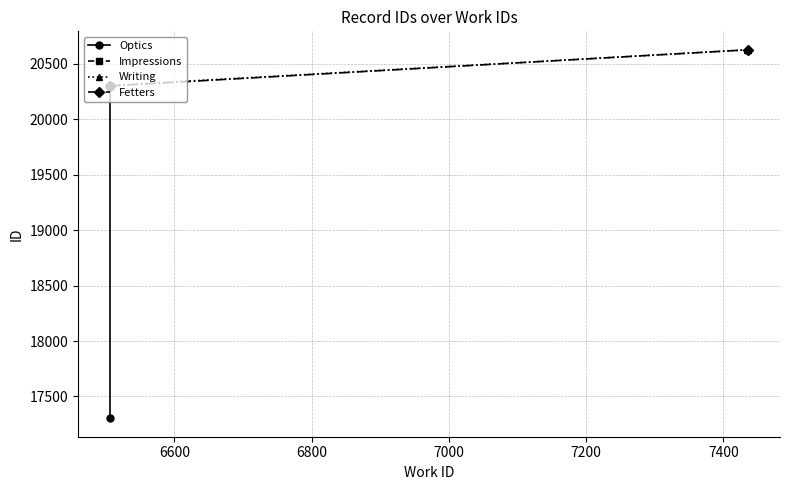

What is the lowest value of the Writing series?

20305